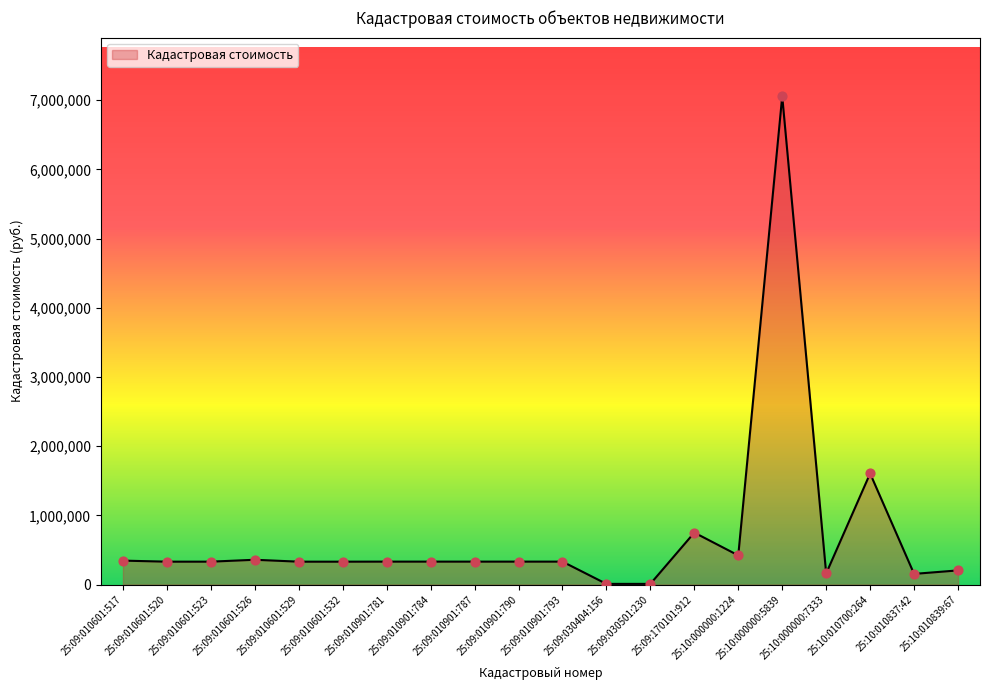

What is the ratio of the value at 25:09:010901:784 to the value at 25:09:010901:790?

1.0